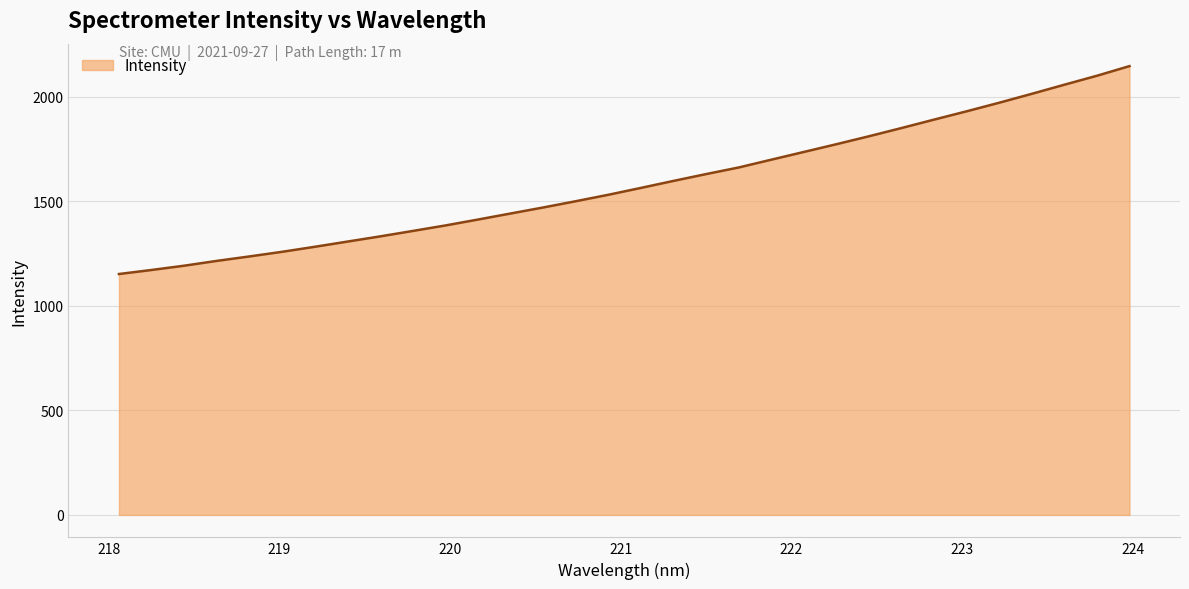

How many lines are shown in the chart?

1